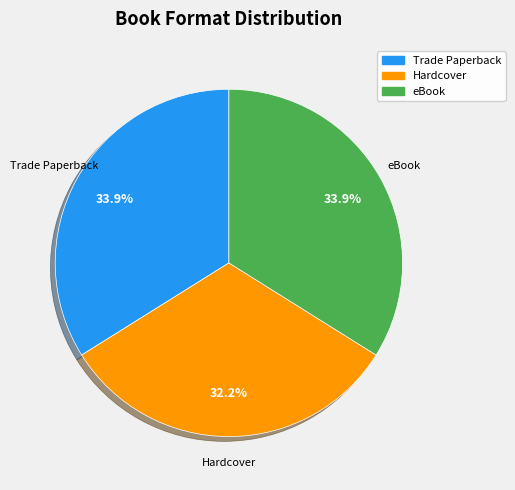

How many slices are in this pie chart?

3